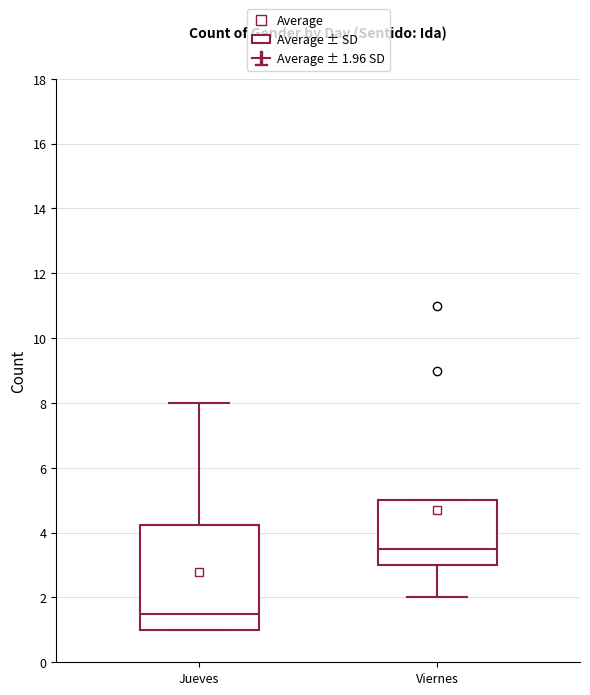

Which box has the highest median line?

Viernes